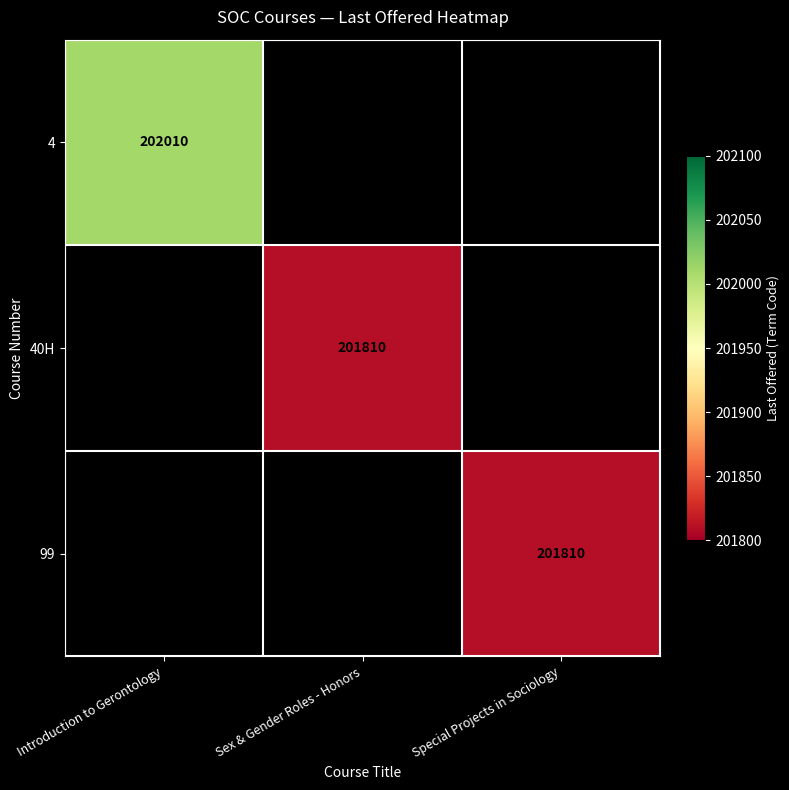

True or false: 99 has a value of 107782 at Special Projects in Sociology.

False